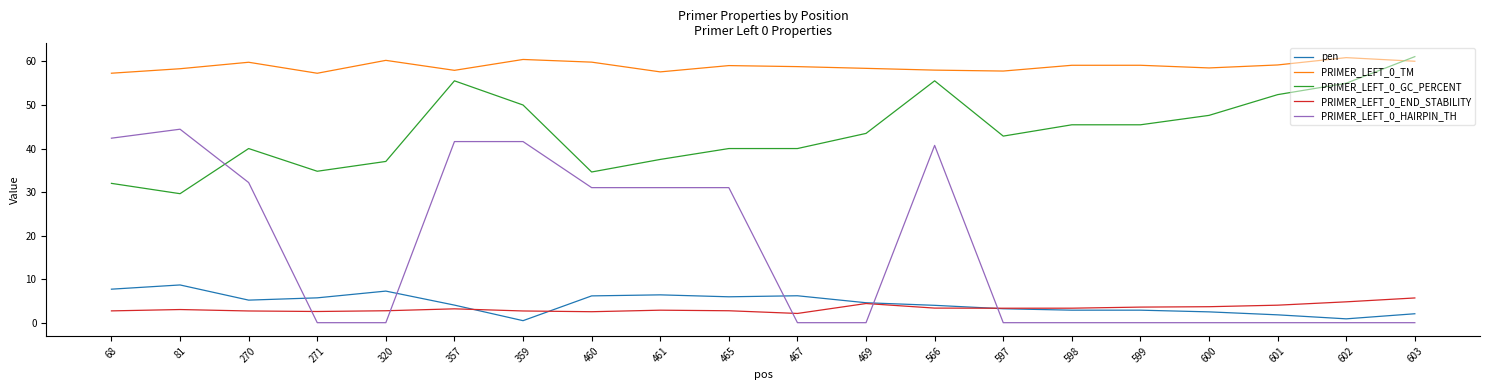

Which series has the largest total across all categories?

PRIMER_LEFT_0_TM